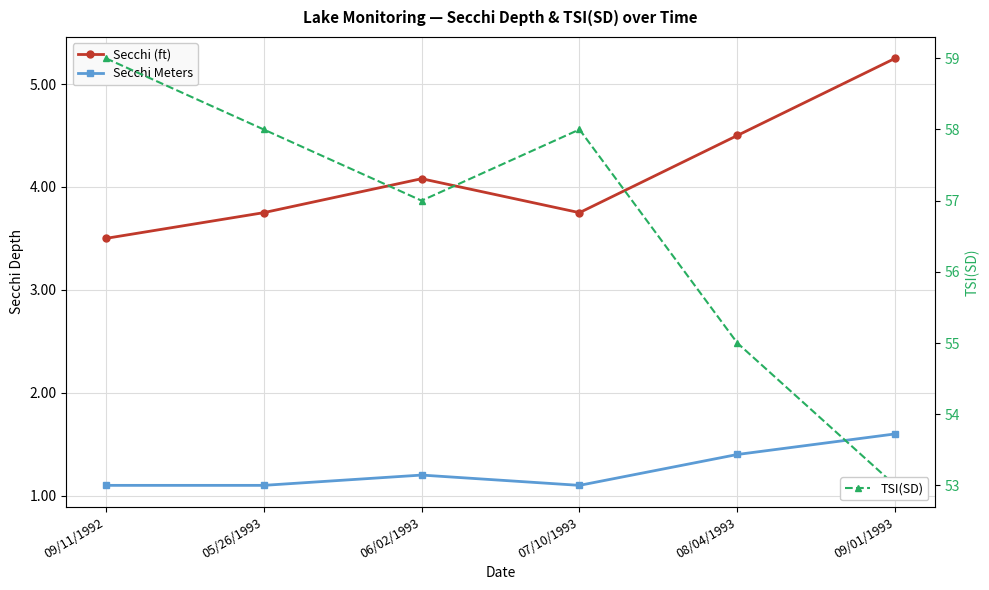

Reading right to left, what are all the values shown in this chart?

Secchi (ft): 09/01/1993=5.2	08/04/1993=4.5	07/10/1993=3.8	06/02/1993=4.1	05/26/1993=3.8	09/11/1992=3.5
Secchi Meters: 09/01/1993=1.6	08/04/1993=1.4	07/10/1993=1.1	06/02/1993=1.2	05/26/1993=1.1	09/11/1992=1.1
TSI(SD): 09/01/1993=53.0	08/04/1993=55.0	07/10/1993=58.0	06/02/1993=57.0	05/26/1993=58.0	09/11/1992=59.0